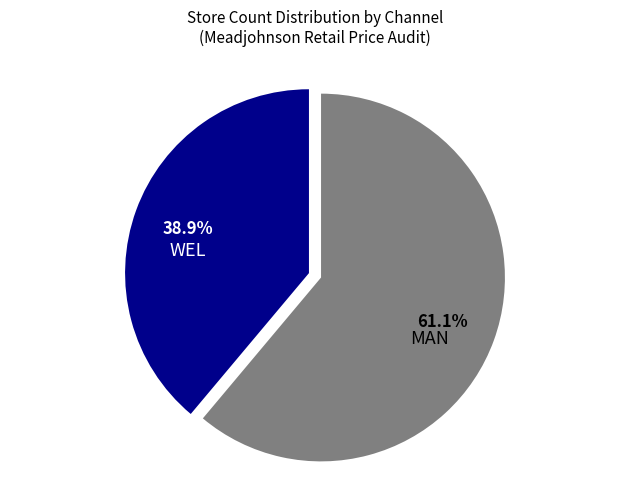

How many segments does this pie chart have?

2